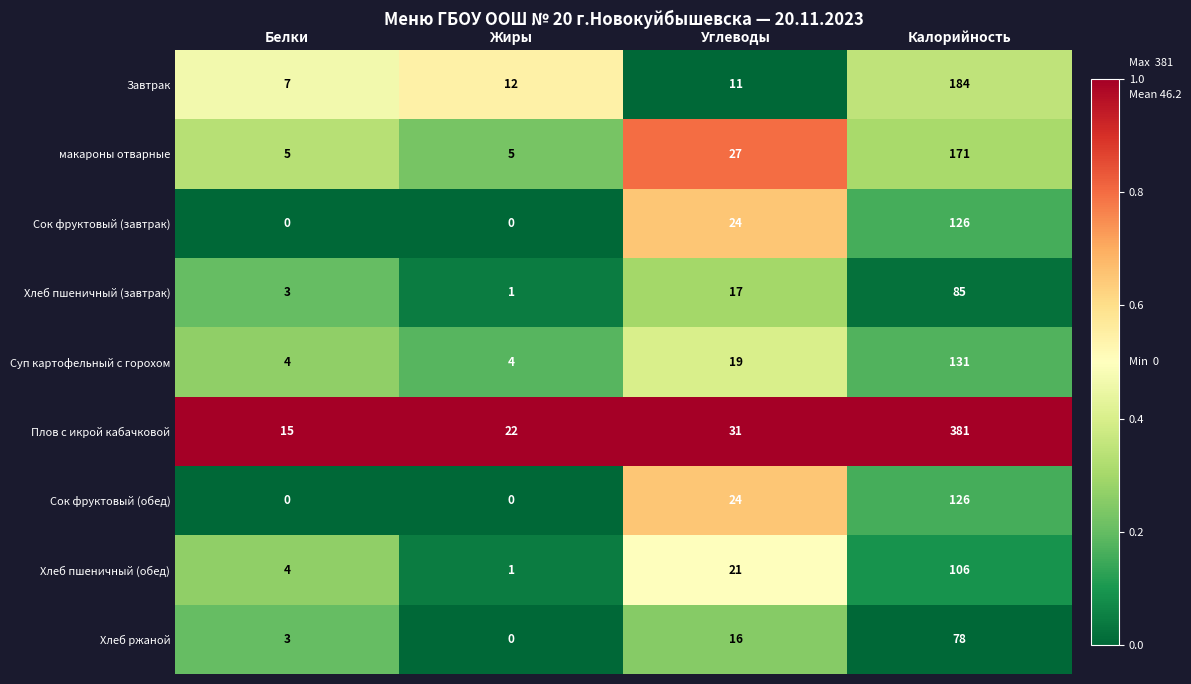

The value of Хлеб ржаной at Калорийность is 114. True or false?

False